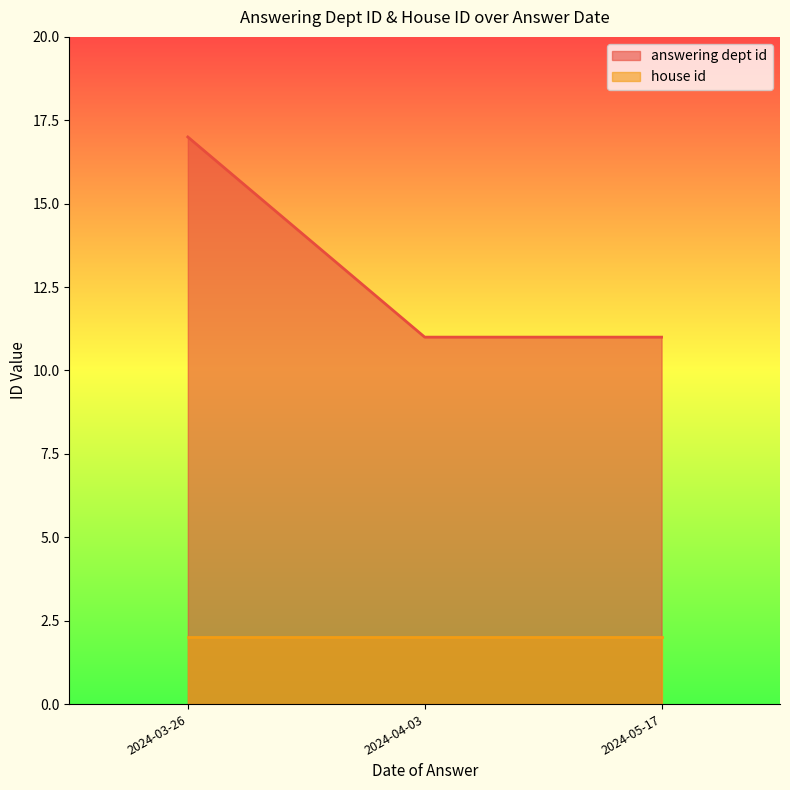

Does the chart display data point markers on the line(s)?

No